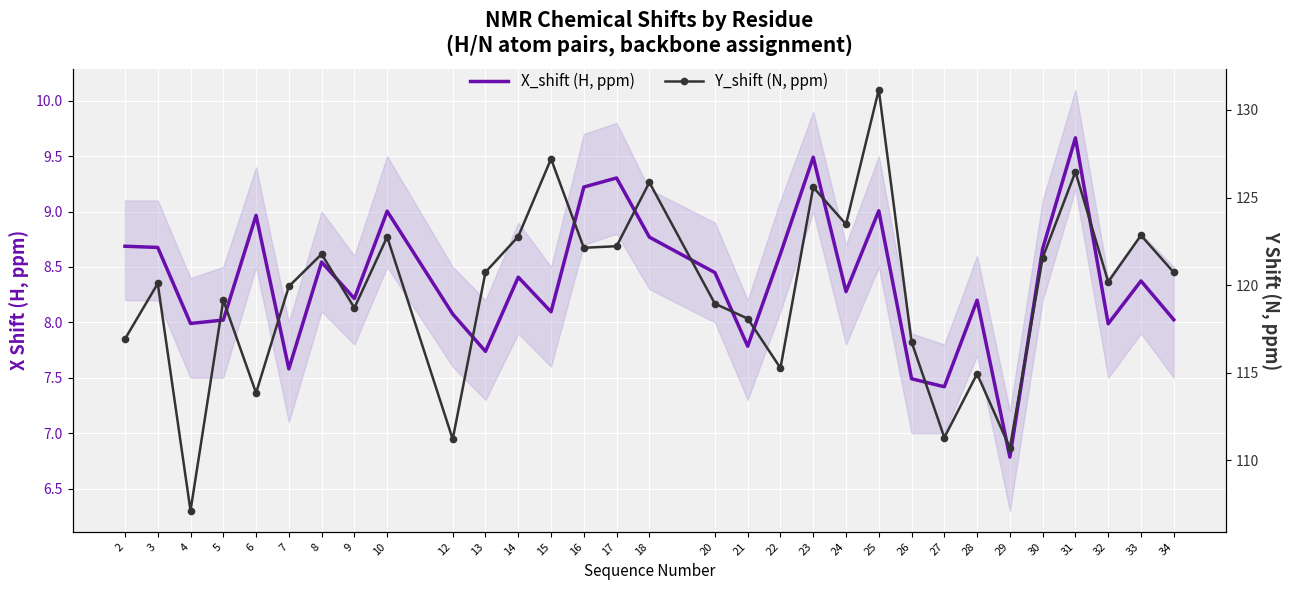

How many lines are shown in the chart?

2